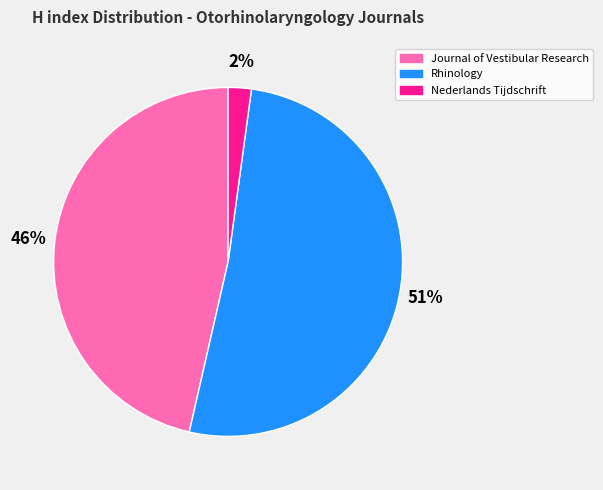

To the nearest percent, what percentage of the pie is Journal of Vestibular Research?

46%